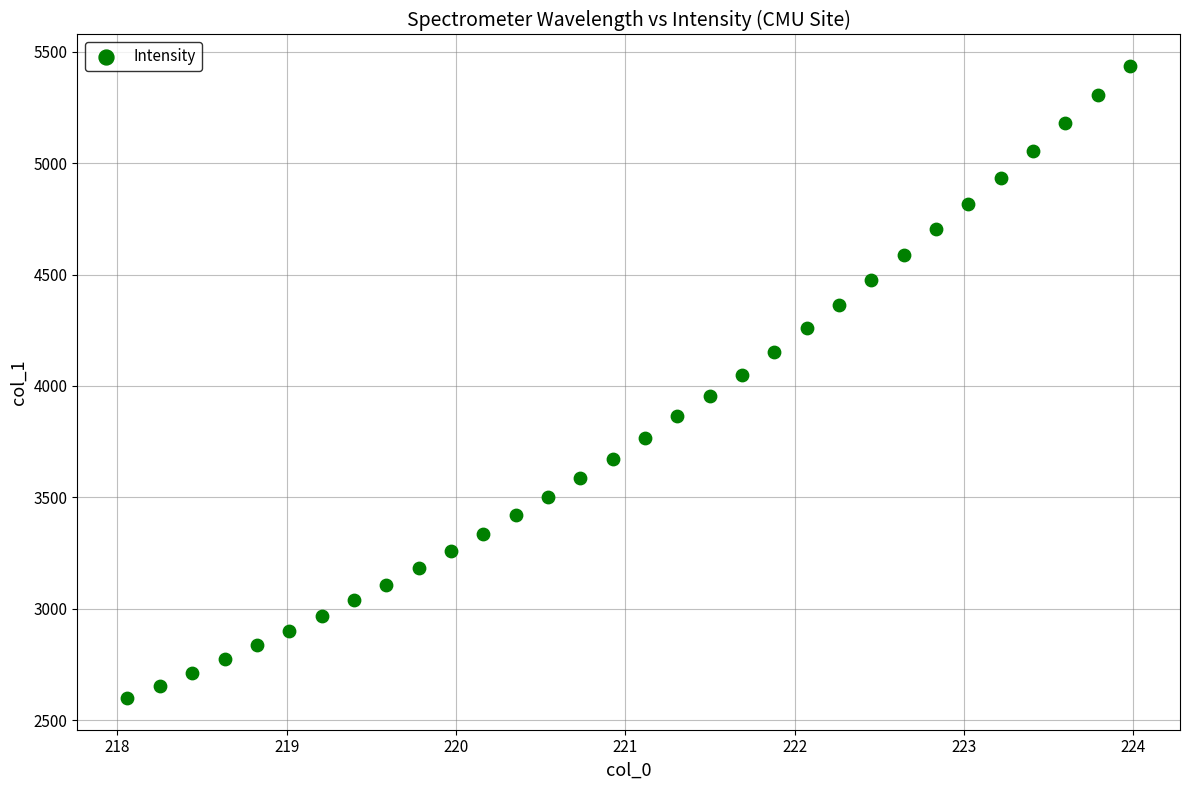

What is the range of Y values (max minus min)?

2837.6